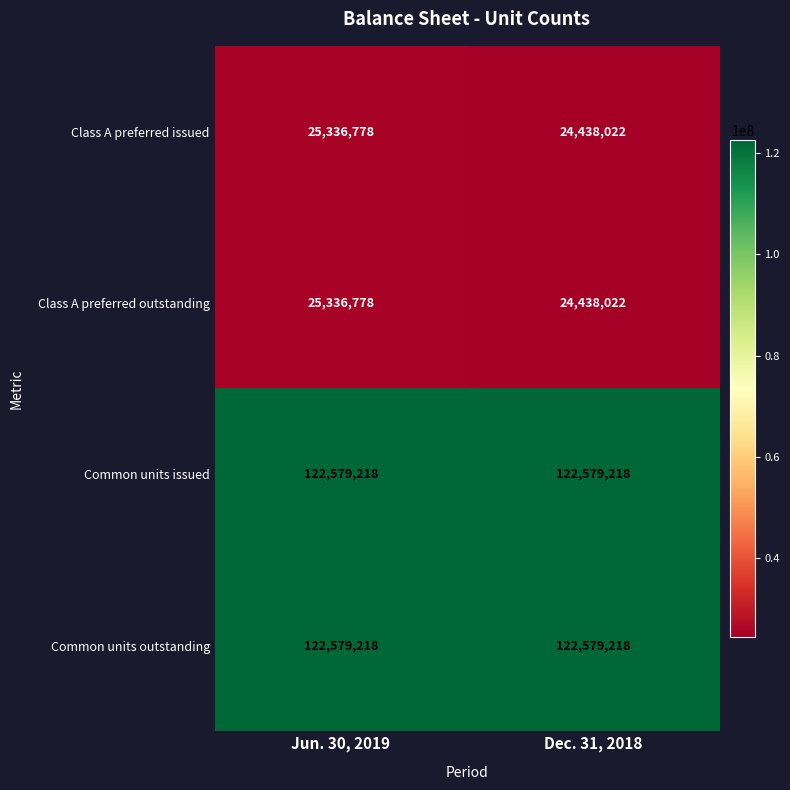

Reading left to right, what are all the values shown in this chart?

Class A preferred issued: Jun. 30, 2019=25336778	Dec. 31, 2018=24438022
Class A preferred outstanding: Jun. 30, 2019=25336778	Dec. 31, 2018=24438022
Common units issued: Jun. 30, 2019=122579218	Dec. 31, 2018=122579218
Common units outstanding: Jun. 30, 2019=122579218	Dec. 31, 2018=122579218